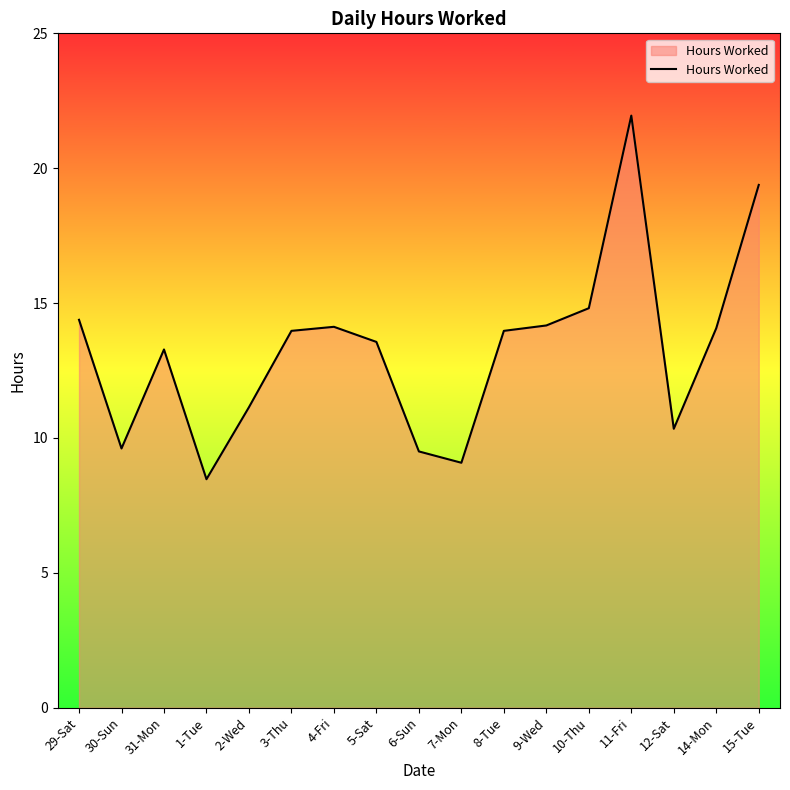

How many interior local valleys (lower than both neighbors) does the data have?

4